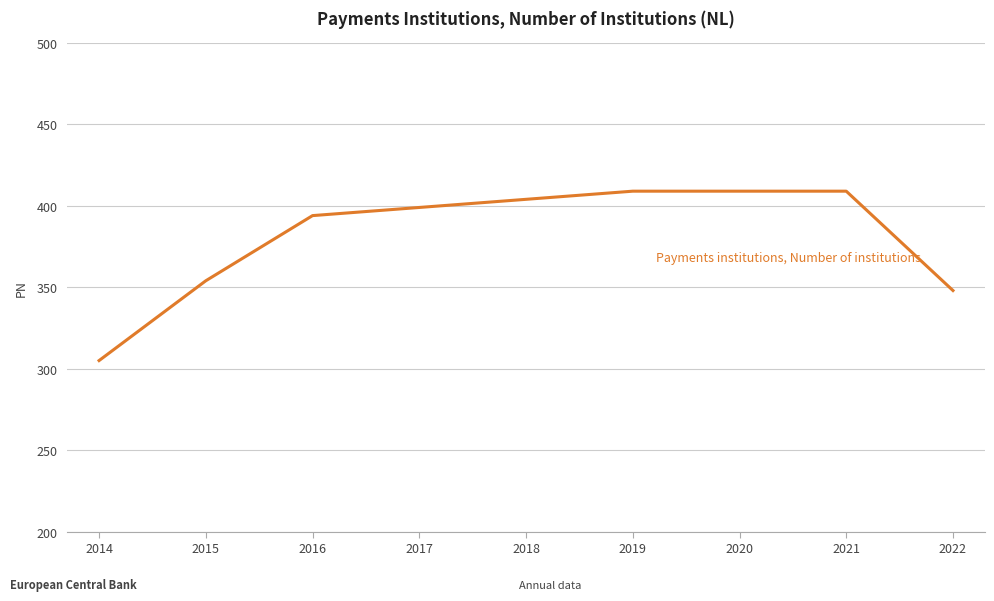

True or false: the data shows 409 at 2020.

True